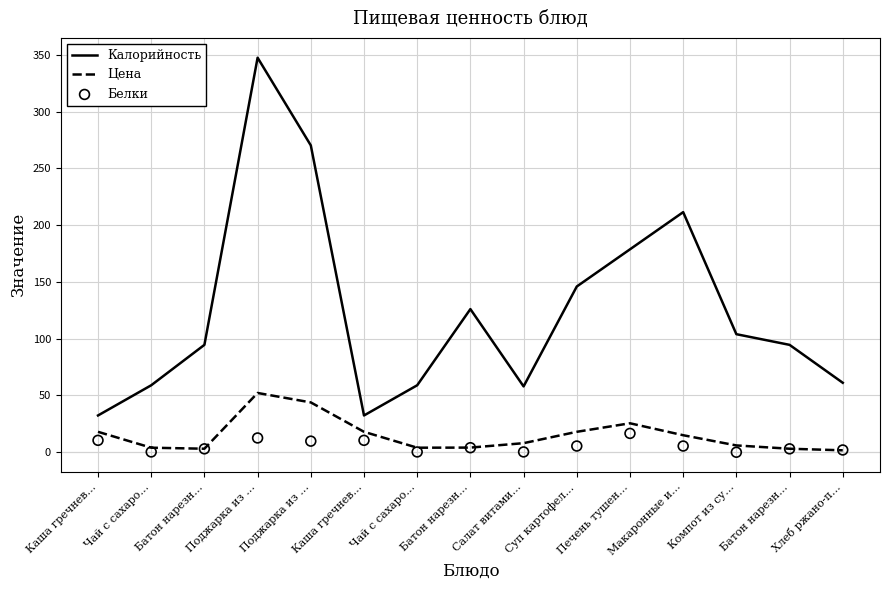

At which category is the sum across all series the highest?

Поджарка из …